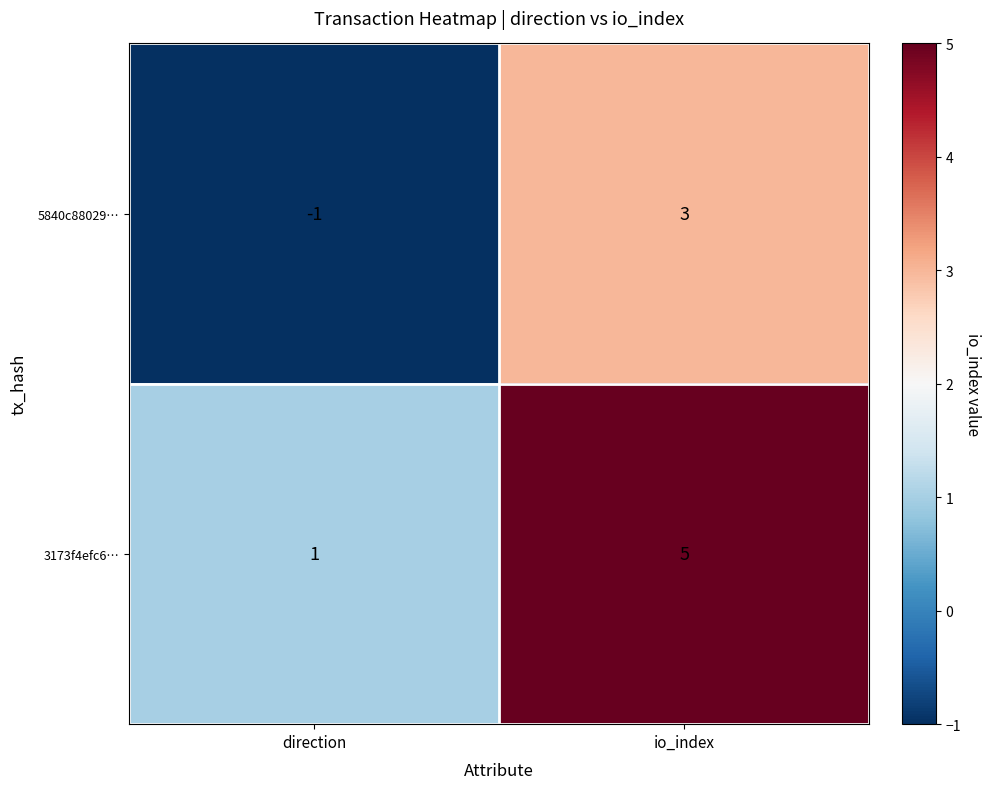

Rank the series at direction from lowest to highest value.

5840c88029…, 3173f4efc6…